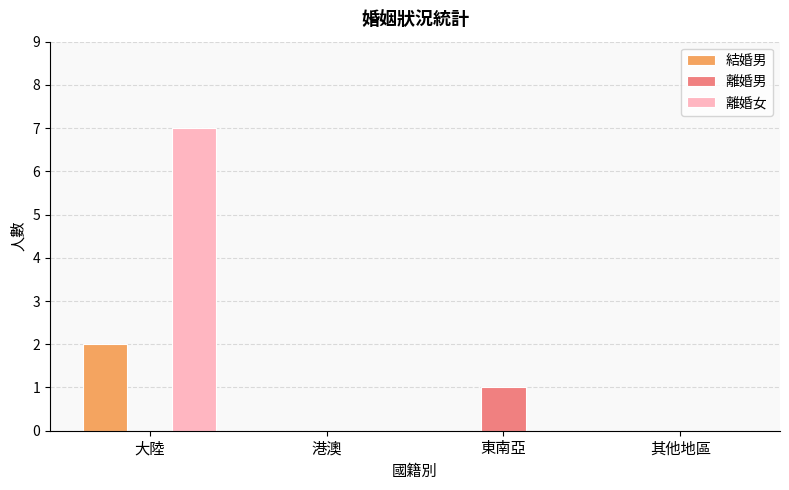

Which series changed the most between 港澳 and 東南亞?

離婚男